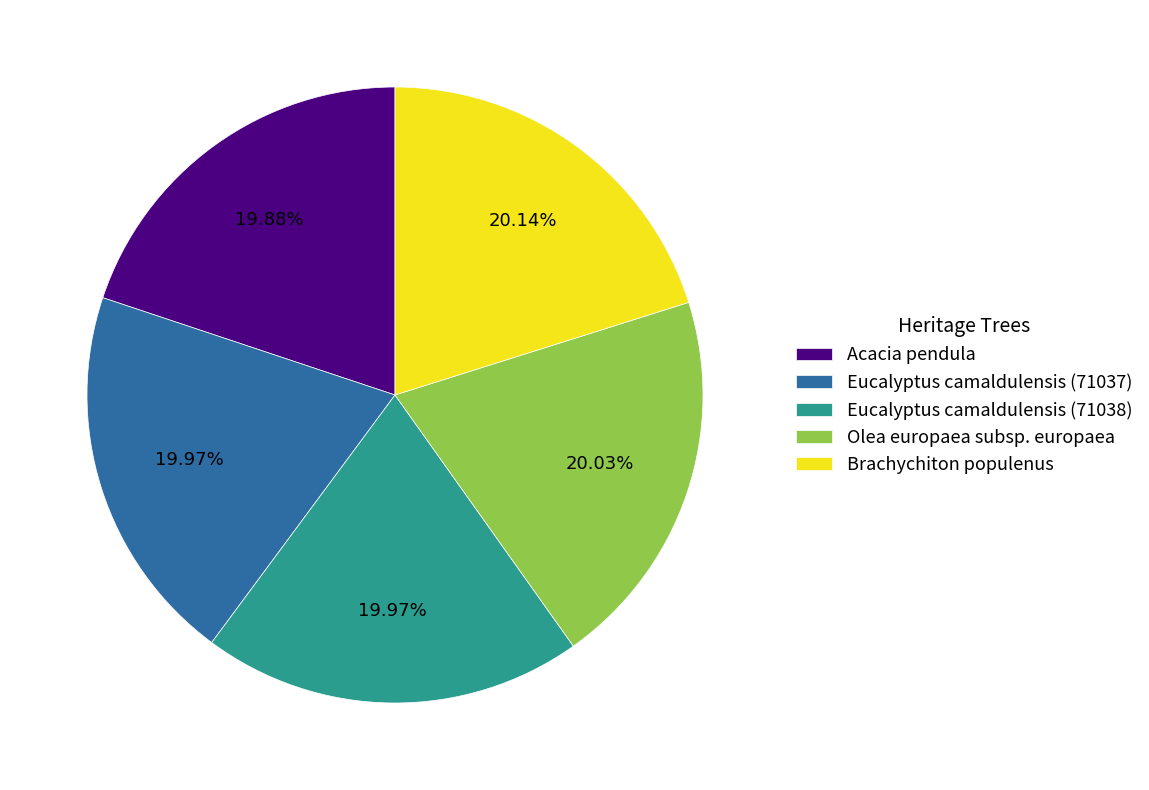

How many segments does this pie chart have?

5